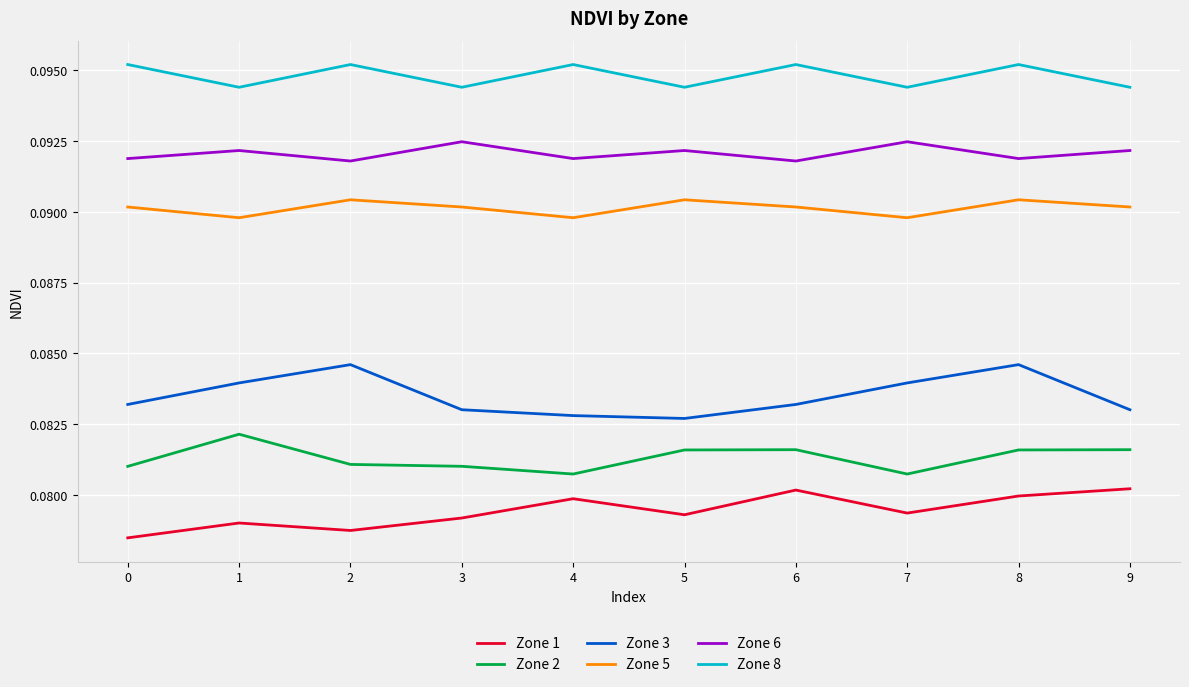

Count the number of data series in this chart.

6